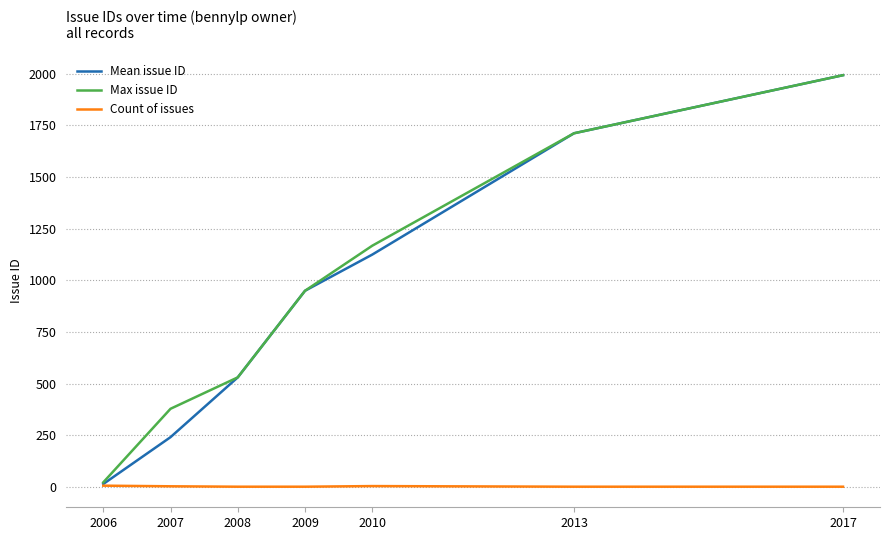

Does the chart have visible grid lines?

Yes